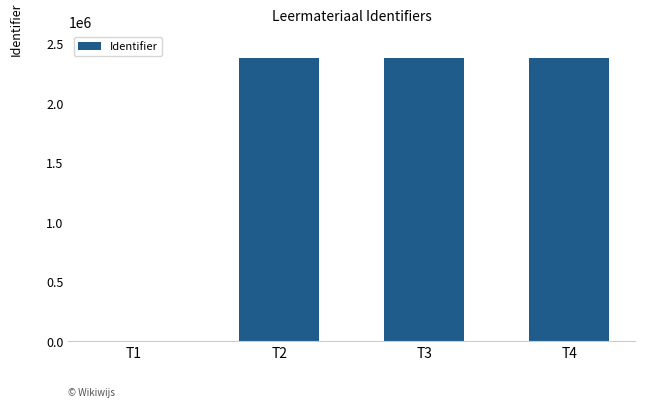

What is the maximum value shown in the chart?

2380081